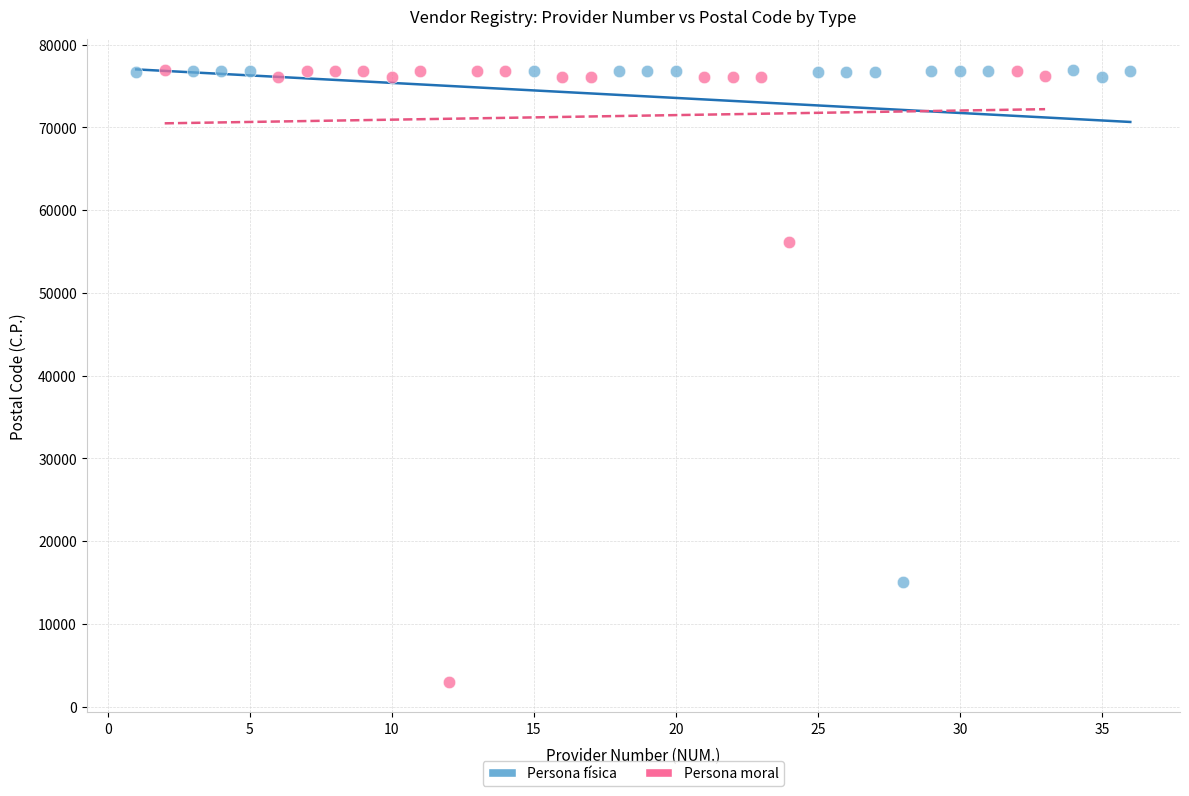

Which series has the largest Y range (max minus min)?

Persona moral